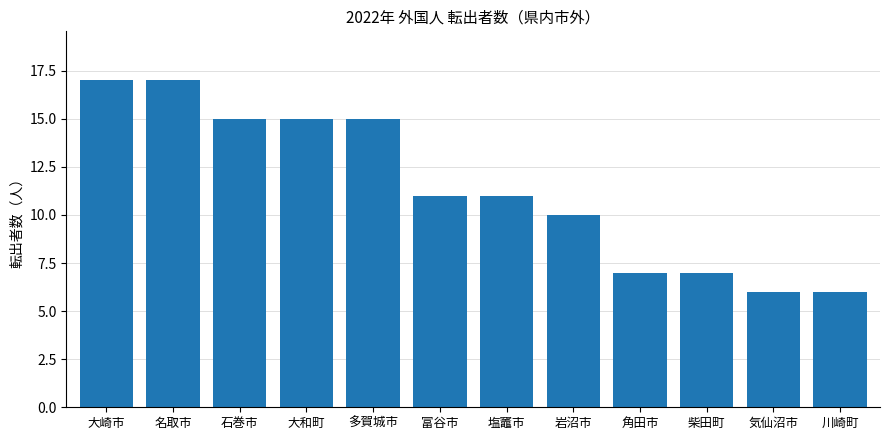

Is it true that the value at 気仙沼市 is 10?

False